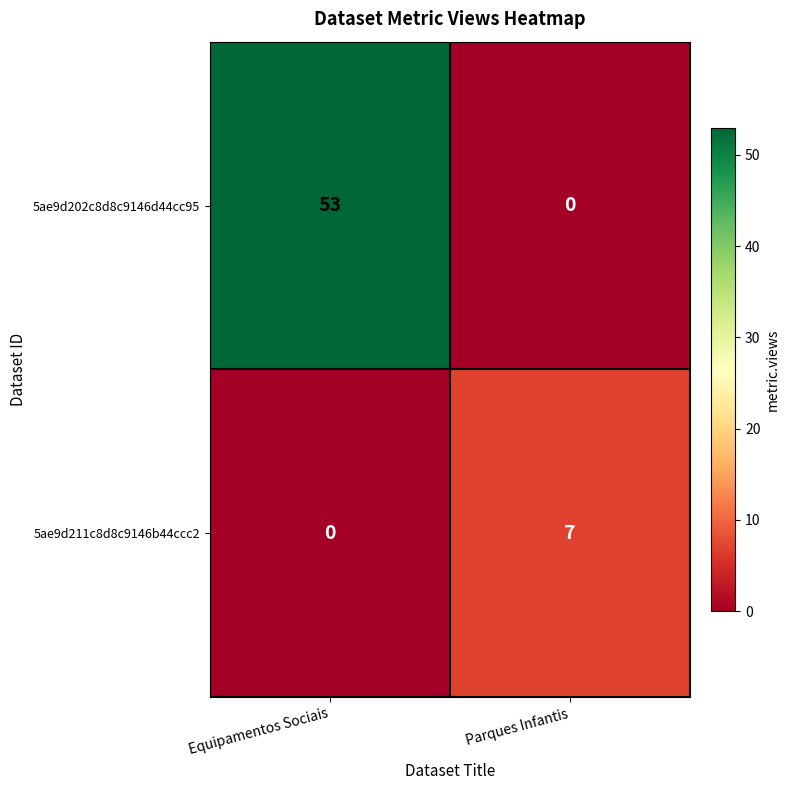

What is the approximate value of 5ae9d211c8d8c9146b44ccc2 at Parques Infantis?

7